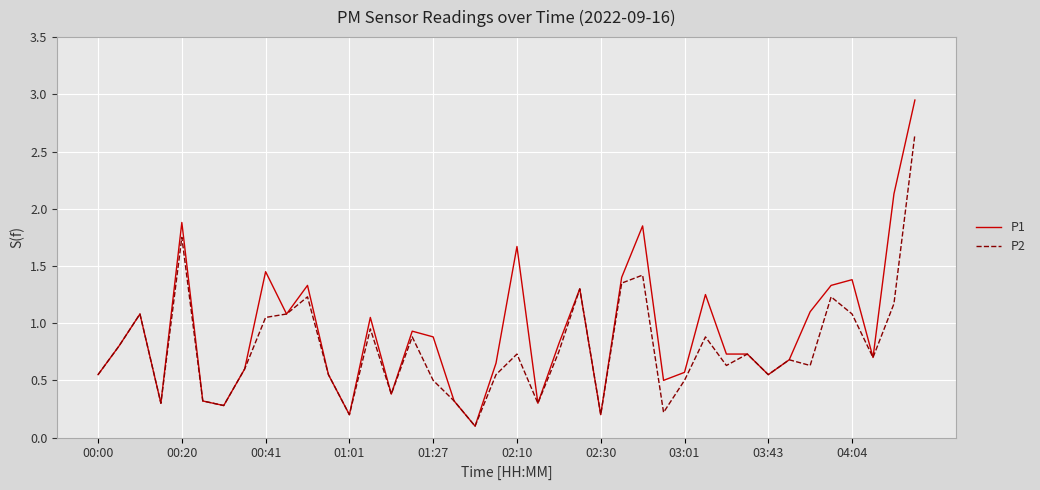

Which series has the widest spread of values?

P1